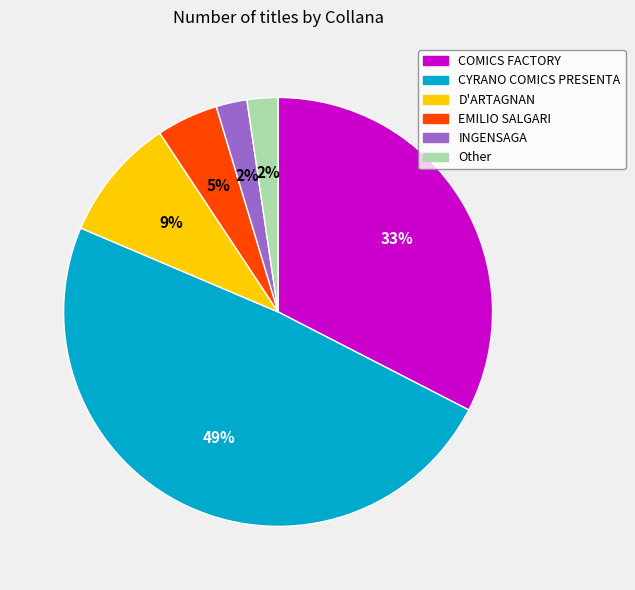

To the nearest percent, what portion does EMILIO SALGARI represent?

5%